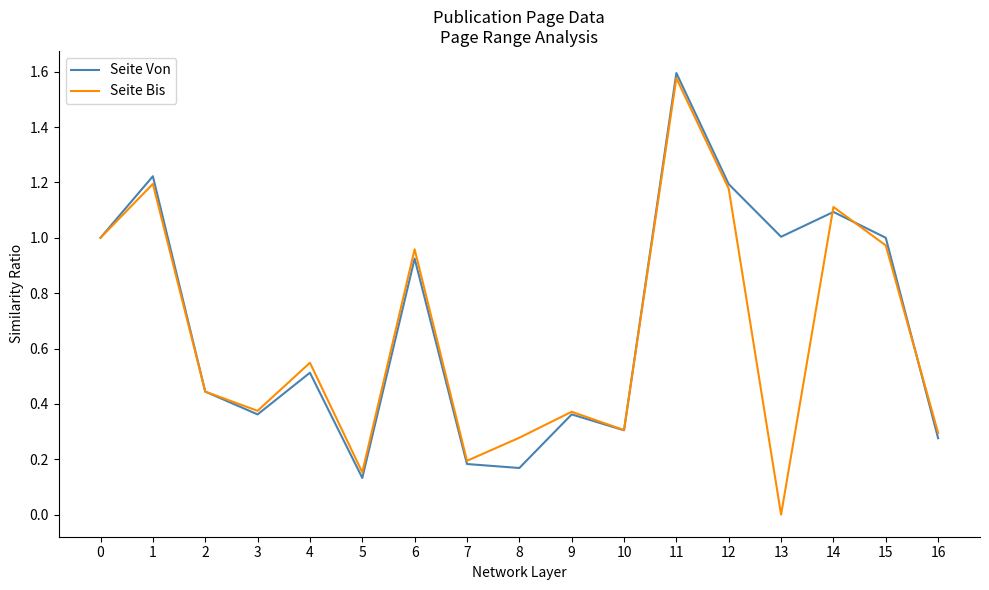

In Seite Von, how many points are higher than both neighbors (excluding endpoints)?

6